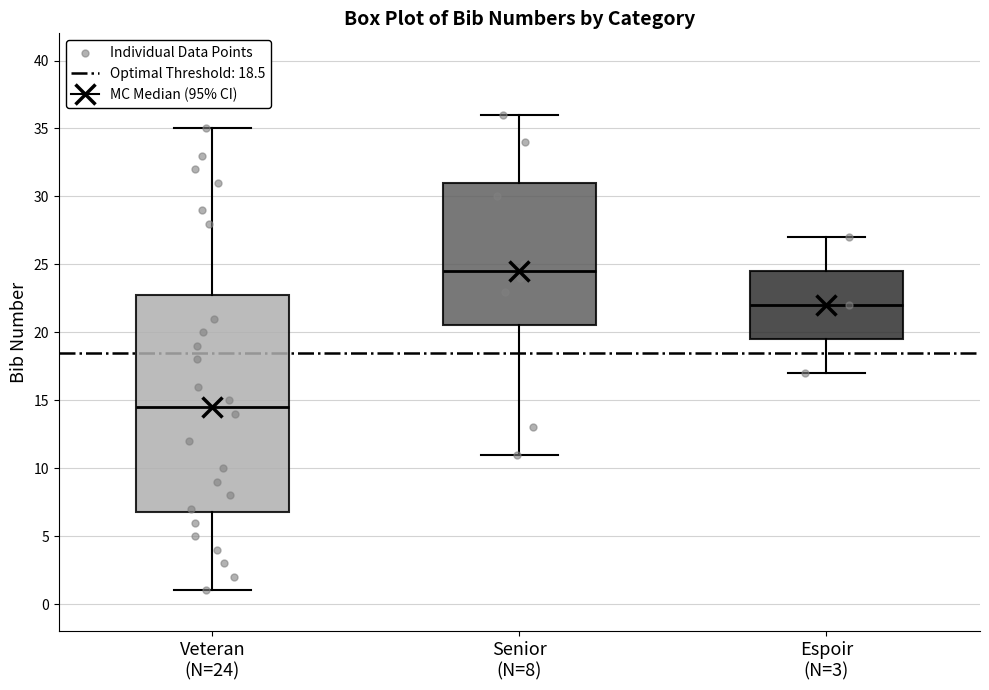

Reading left to right, transcribe this box plot: for each box, give where its median line is, the range the box spans, and where its two whiskers end, as read against the y-axis. The values are not printed on the chart, so give them approximately, as read against the axis.

Veteran (N=24): median 14.5, box 7.0 to 23.0, whiskers 1.0 to 35.0
Senior (N=8): median 24.5, box 20.5 to 31.0, whiskers 11.0 to 36.0
Espoir (N=3): median 22.0, box 19.5 to 24.5, whiskers 17.0 to 27.0